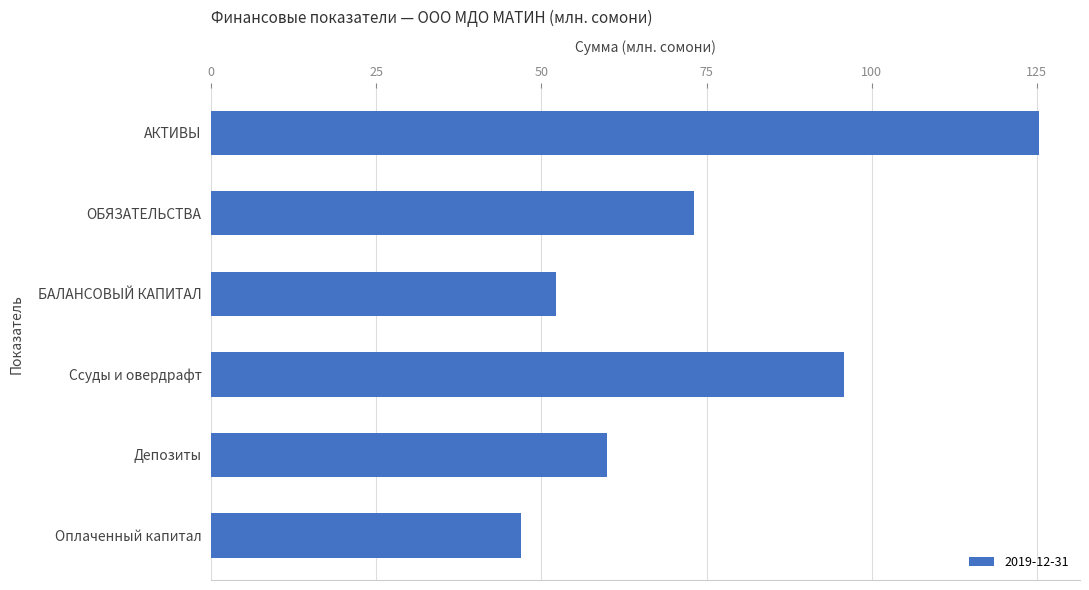

What is the change in value from ОБЯЗАТЕЛЬСТВА to Ссуды и овердрафт?

+22.7